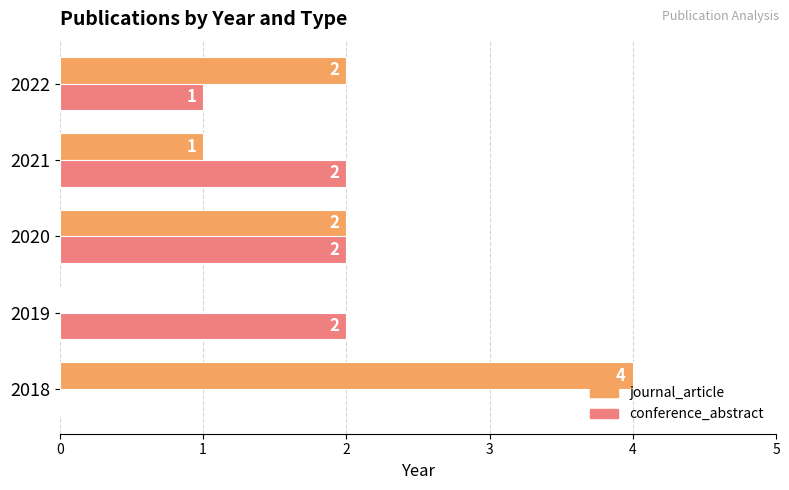

Between 2019 and 2020, which series saw the biggest shift?

journal_article